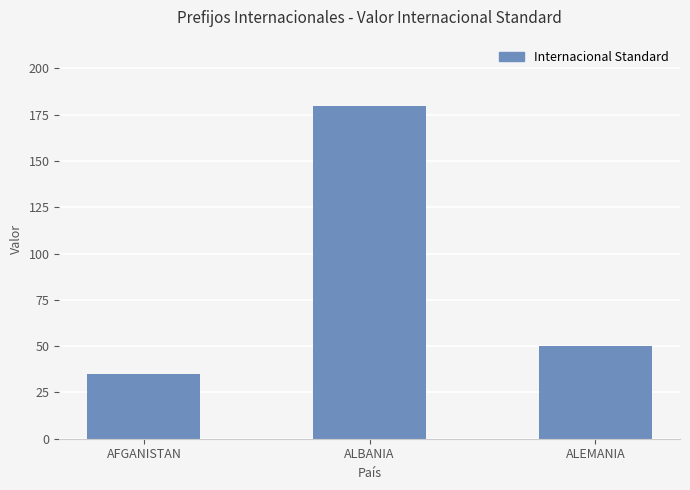

Count the number of values greater than 49.

2